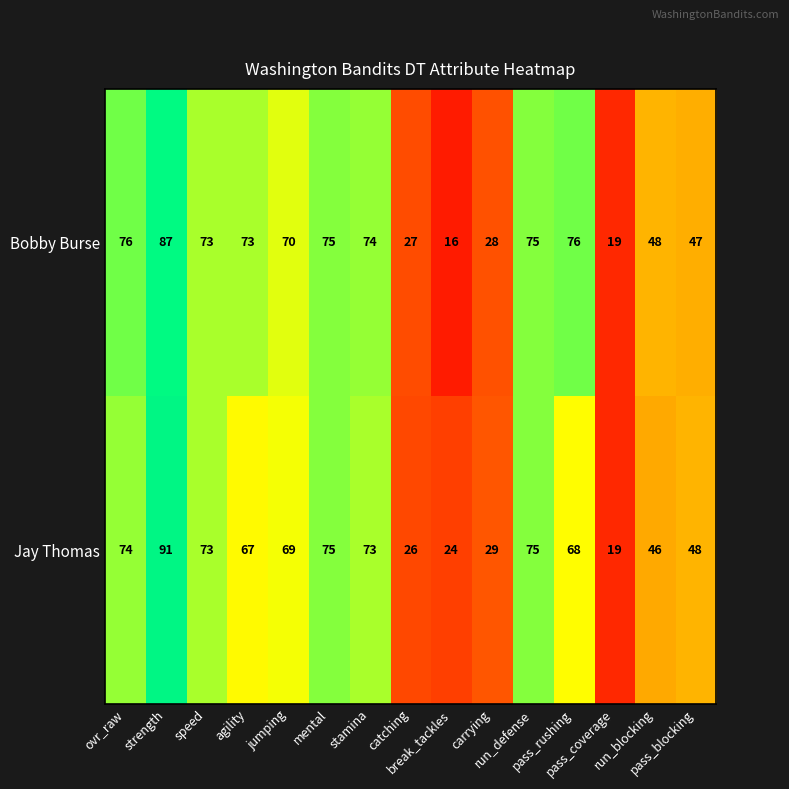

List the series in order of their peak value, highest first.

Jay Thomas, Bobby Burse